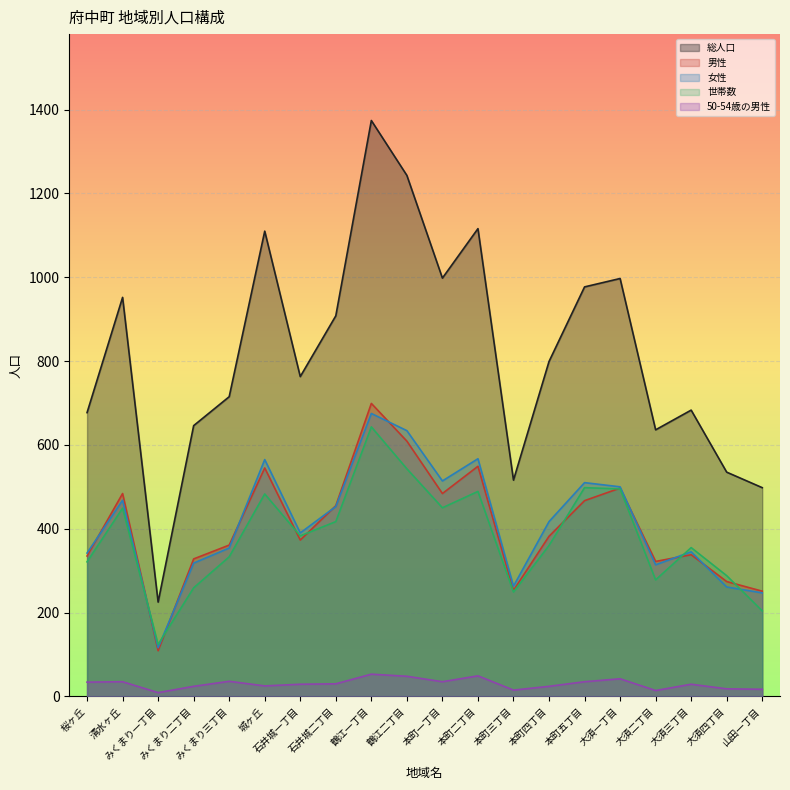

How many lines are shown in the chart?

5